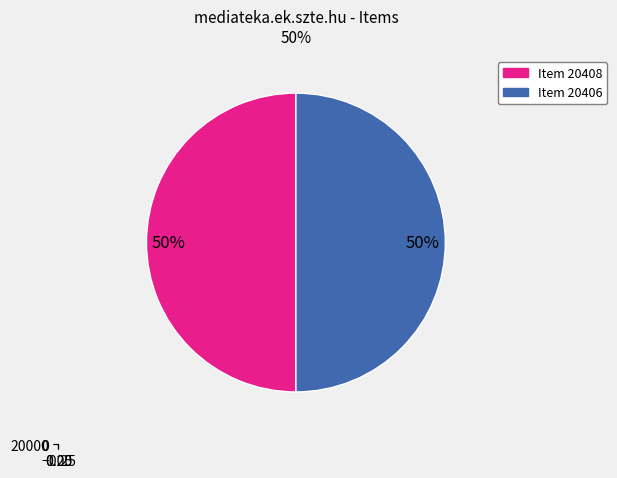

To the nearest percent, what percentage of the pie is Item 20406?

50%